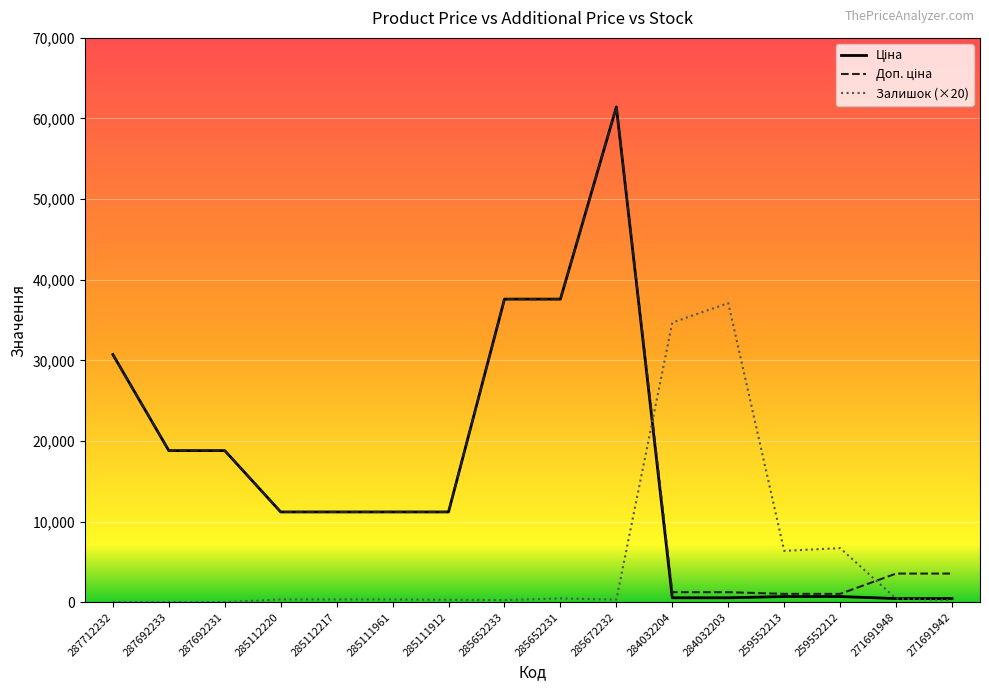

At which category is the sum across all series the highest?

285672232